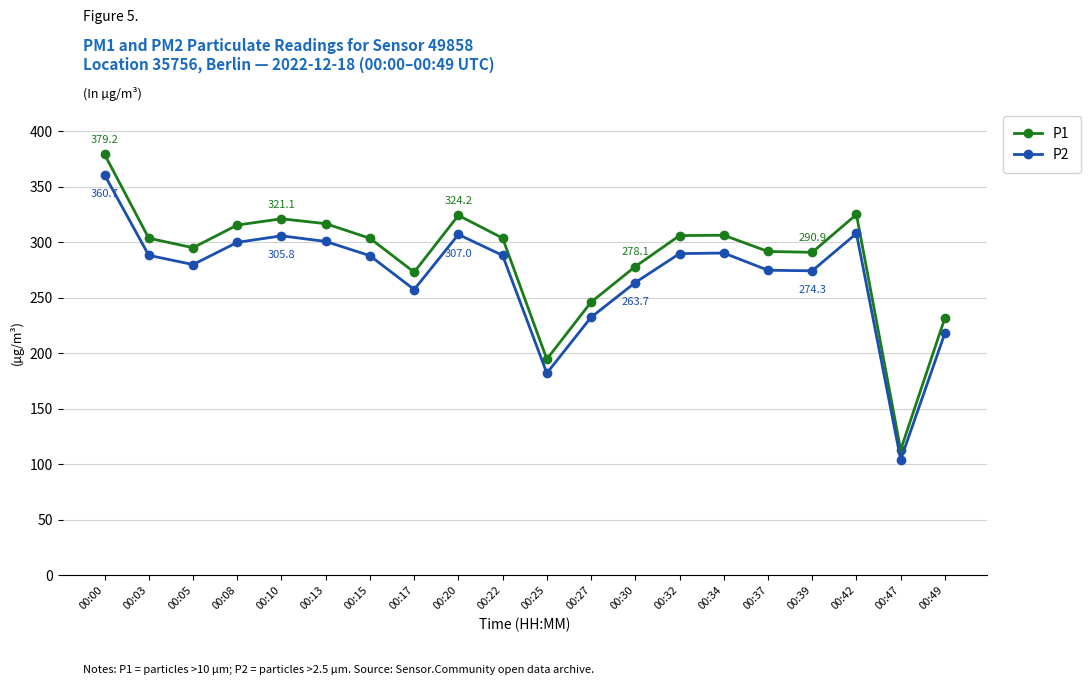

At 00:42, list the series in order from largest to smallest.

P1, P2